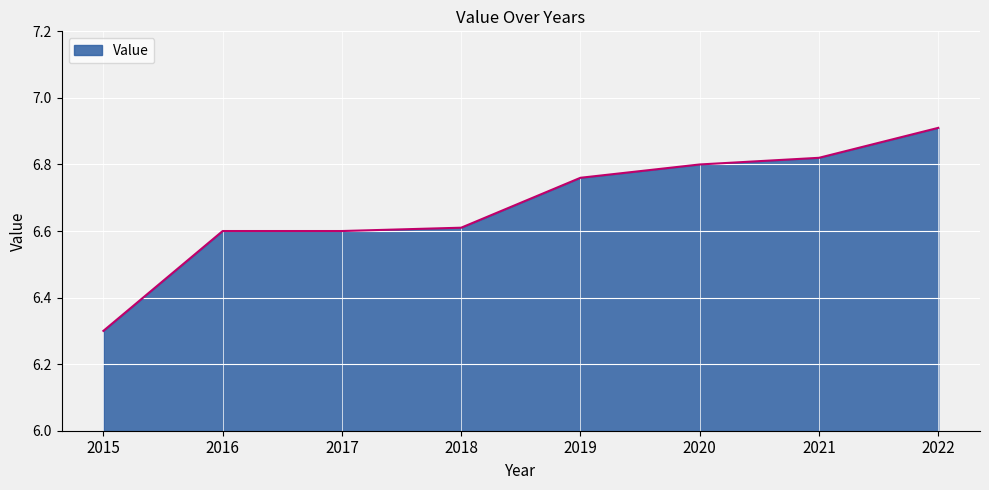

What is the sum of the values at 2017 and 2015?

12.9